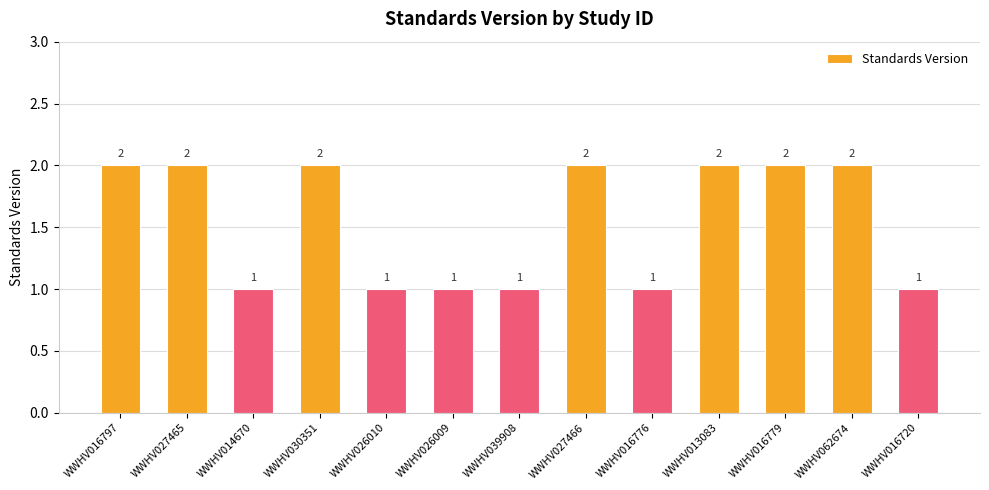

What is the smallest value displayed?

1